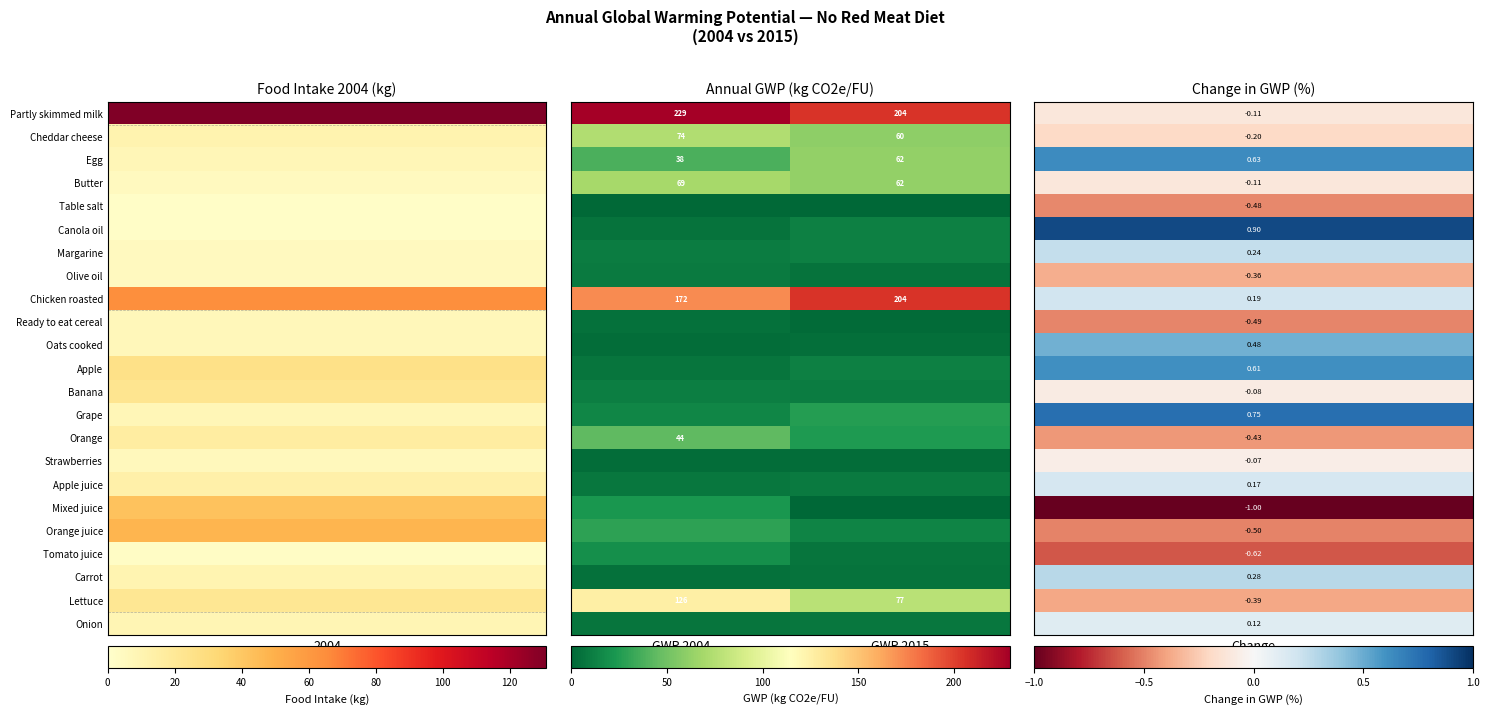

What is the maximum value shown in the chart?

229